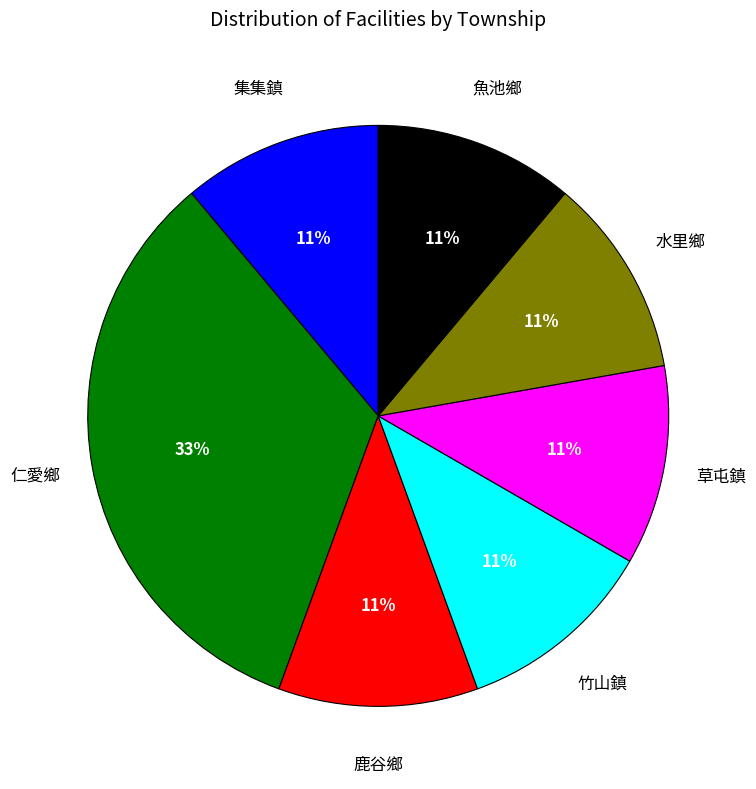

Does any single category account for the majority?

No